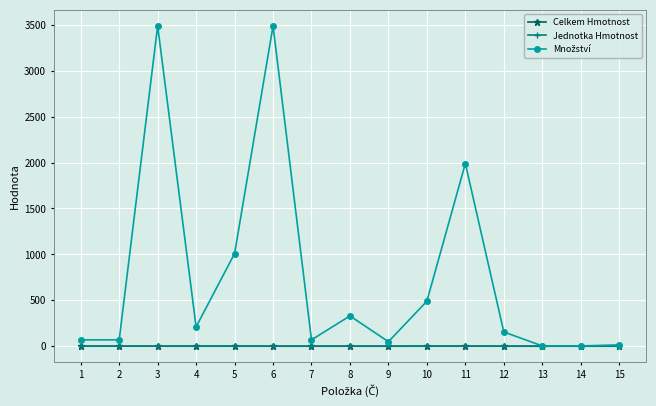

What is the greatest value displayed?

3489.0